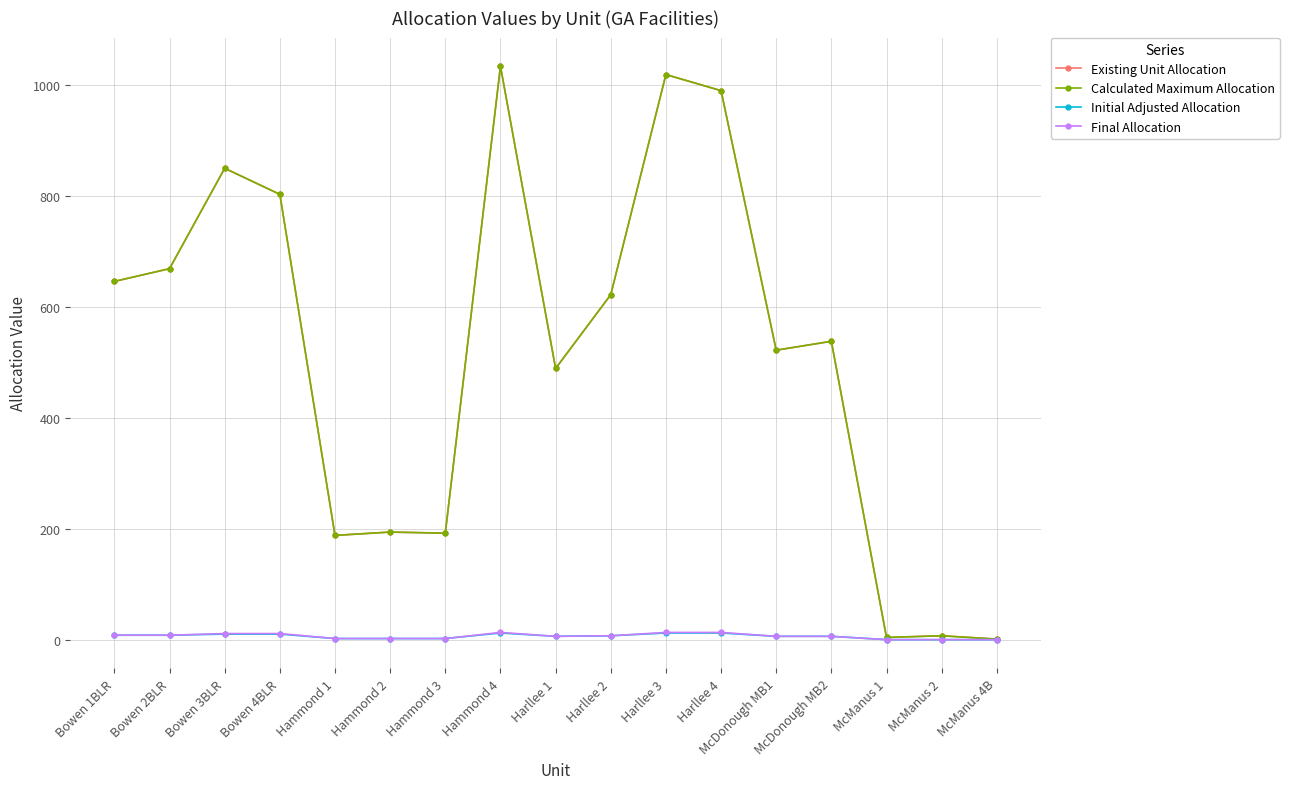

What is the label of the 17th point from the left?

McManus 4B